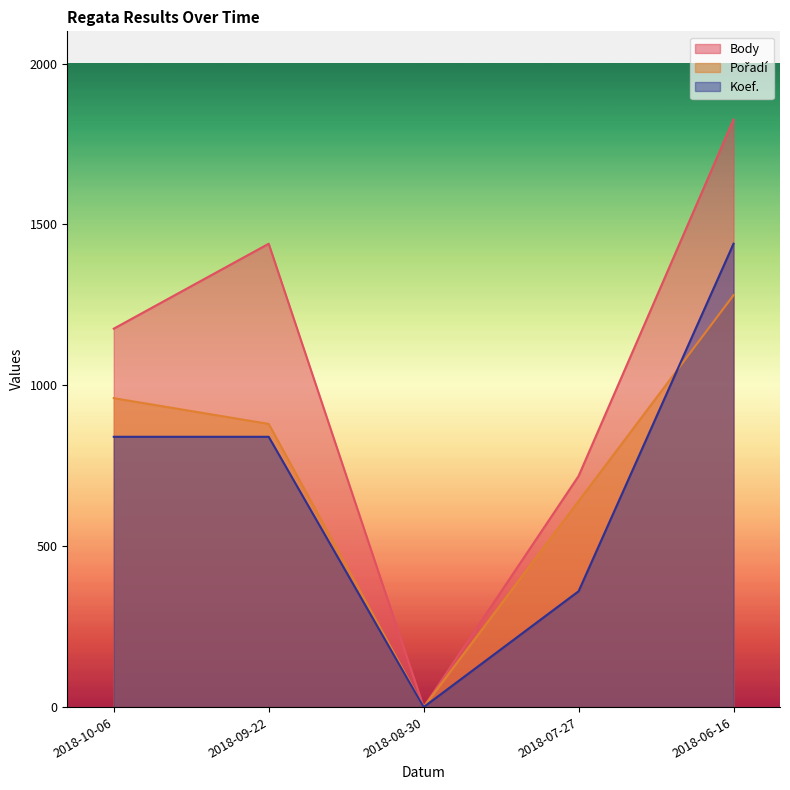

At which label does Pořadí reach its minimum?

2018-08-30